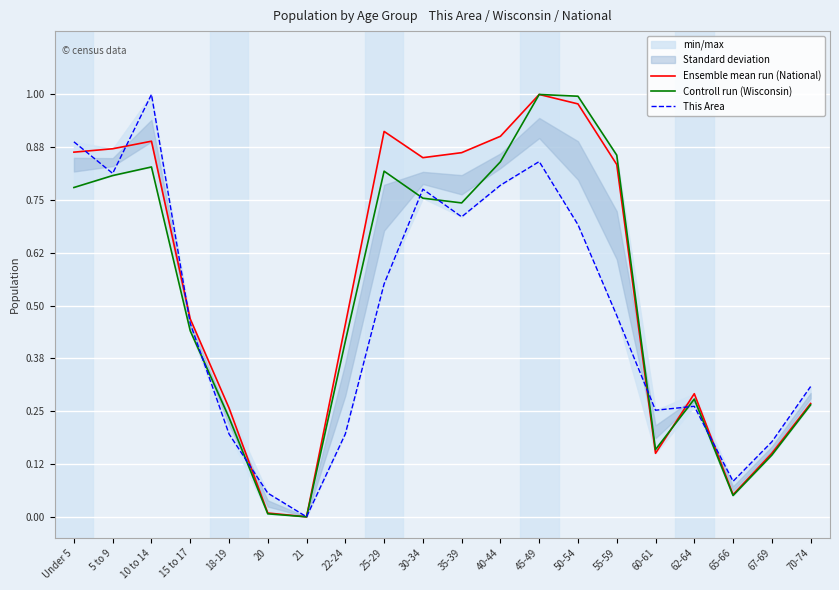

What is the label of the 13th point from the right?

22-24